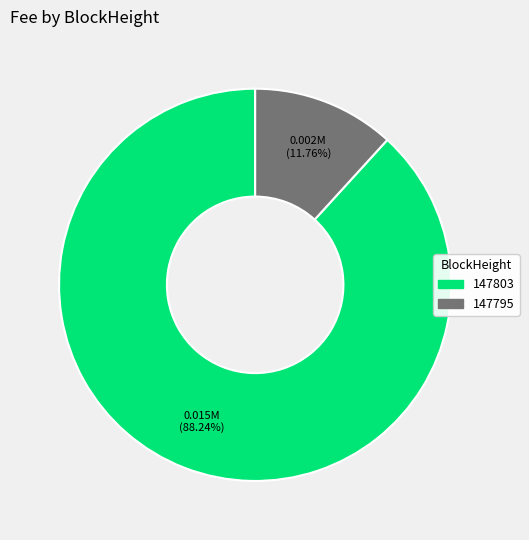

What percentage is the 147803 slice, to the nearest percent?

88%